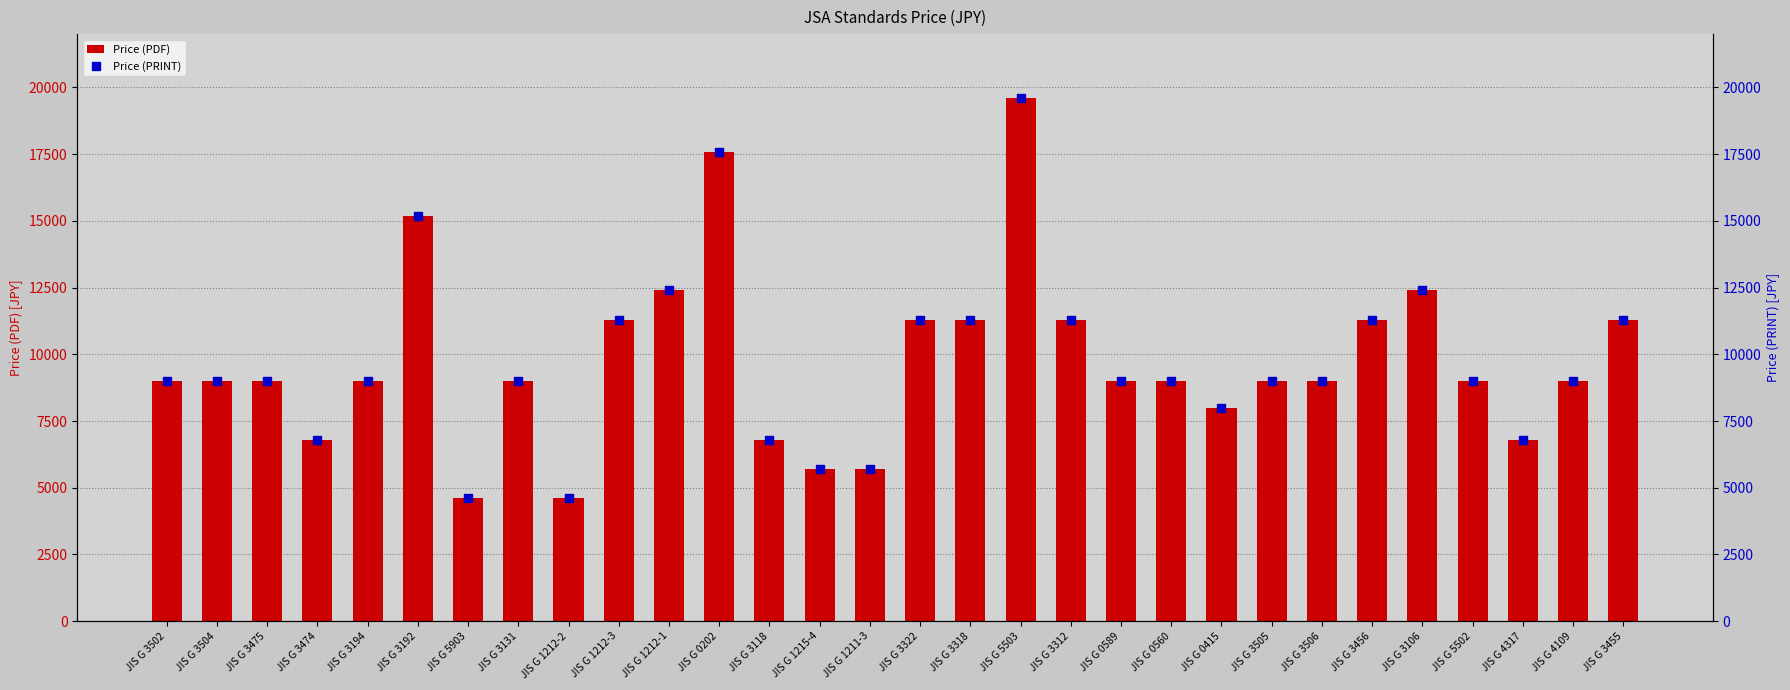

At how many categories does at least one series exceed 16360?

2